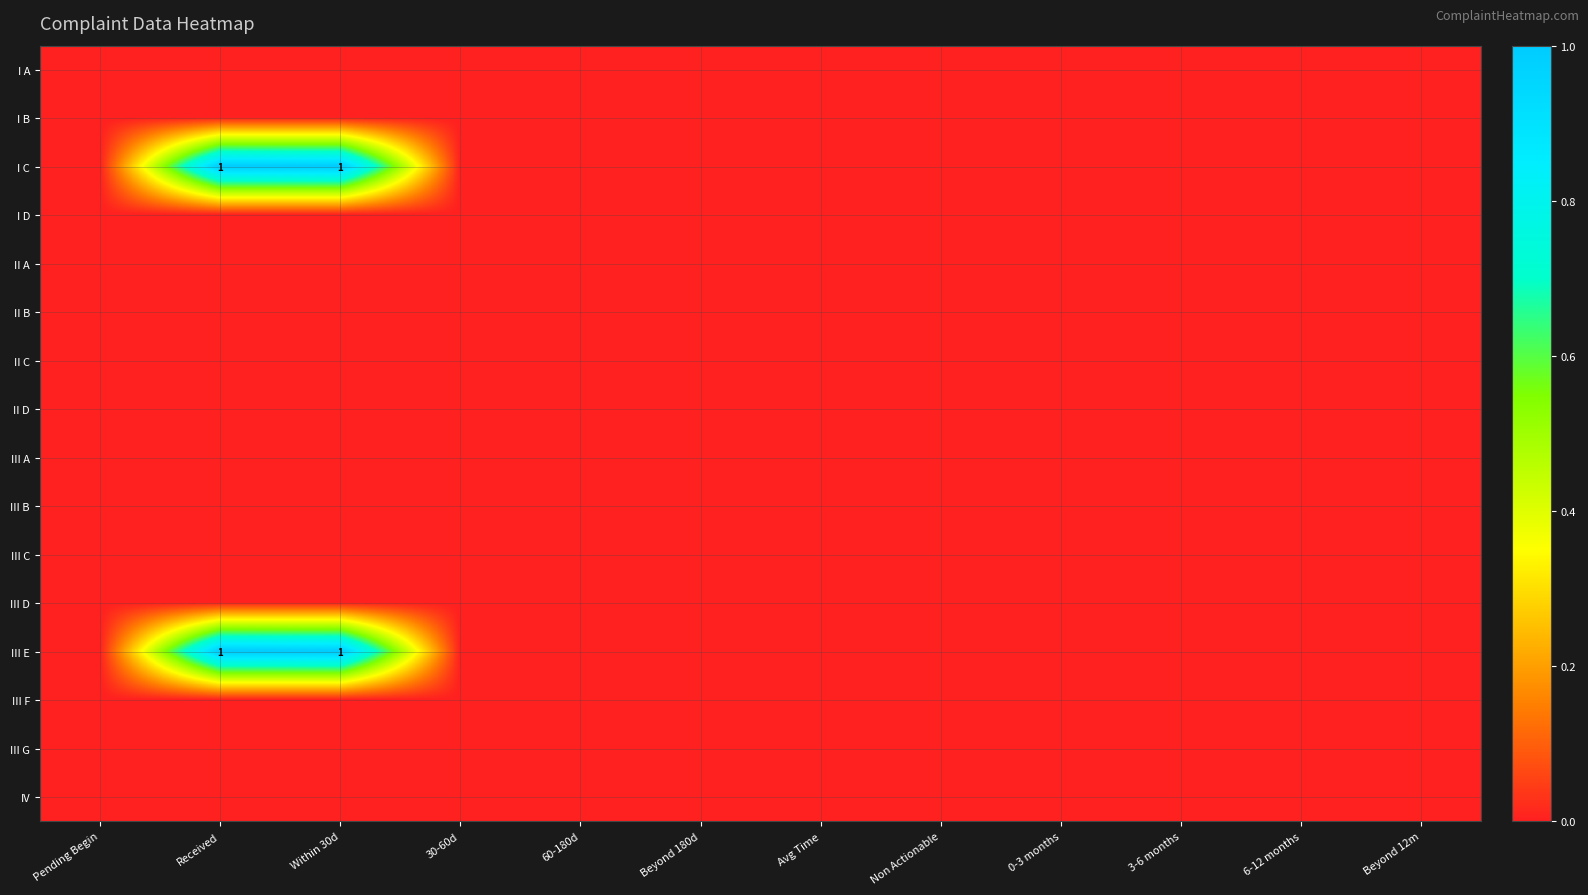

Is it true that I C equals 1 at Received?

True